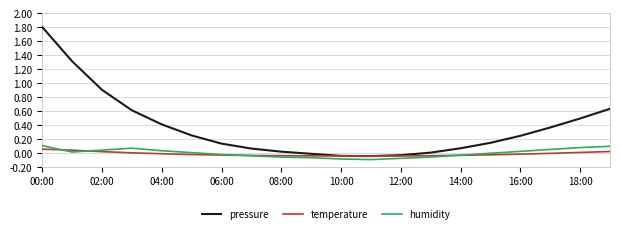

What are all the series names shown in the legend?

pressure, temperature, humidity